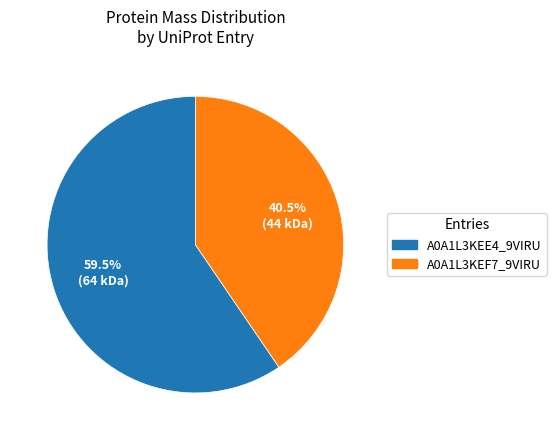

Does any single category account for the majority?

Yes